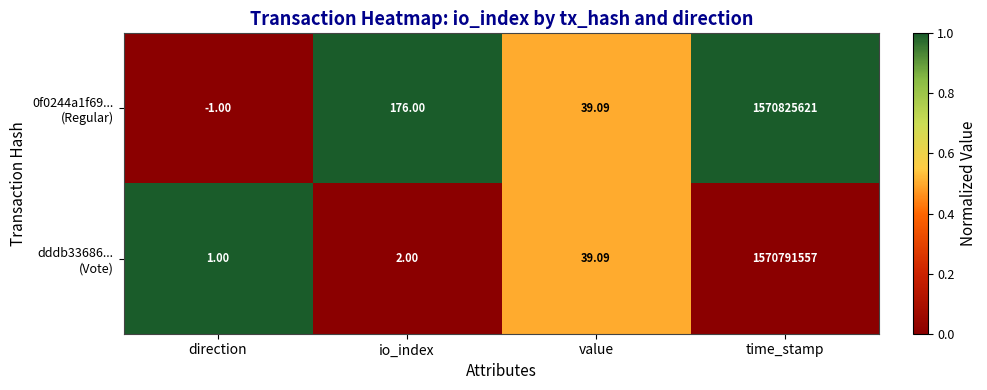

At which category is the sum across all series the highest?

time_stamp